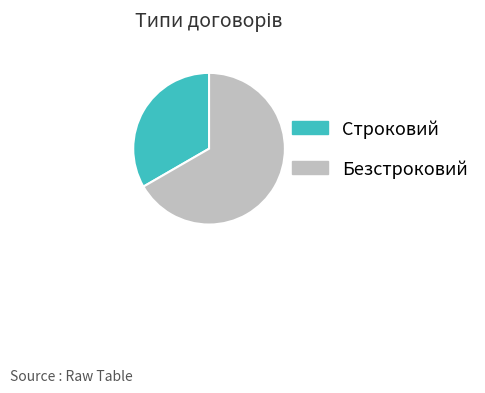

Which category has the smallest portion of the pie?

Строковий